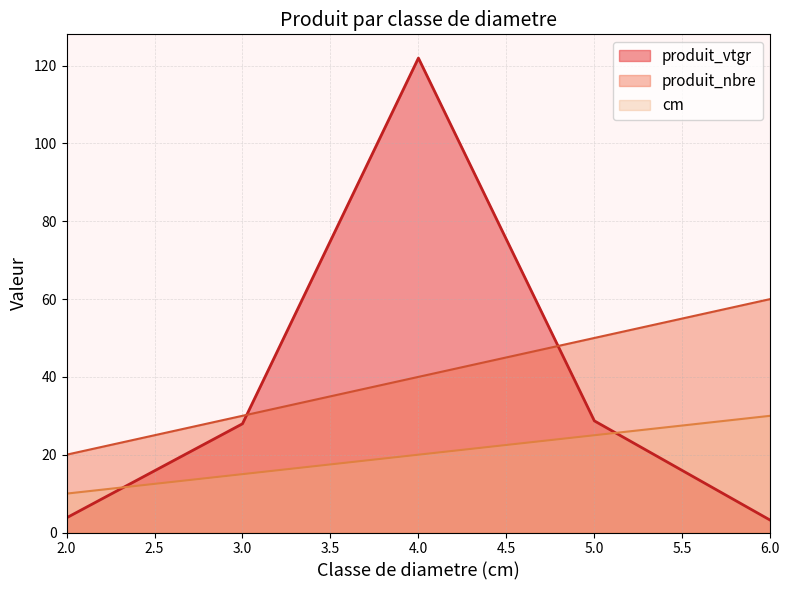

Which series has the largest total across all categories?

produit_nbre